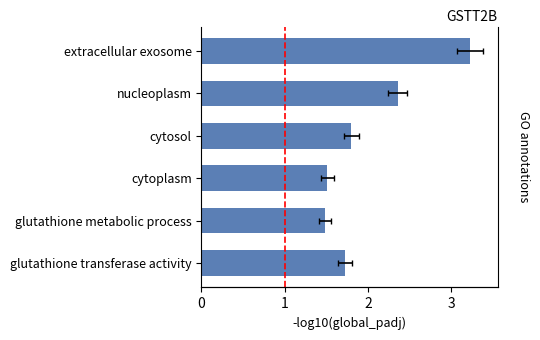

Read the value at glutathione metabolic process.

1.5